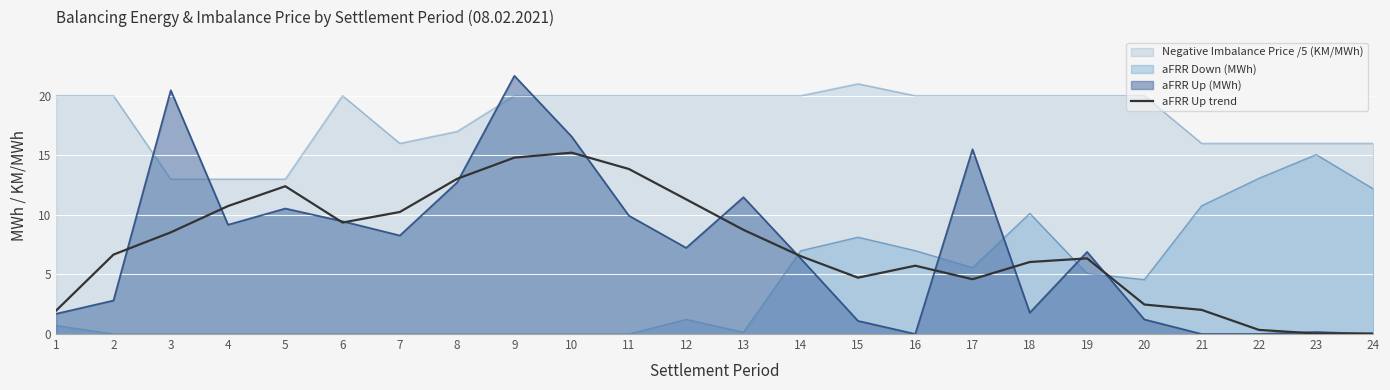

What is the difference between the values at 14 and 21?

4.5